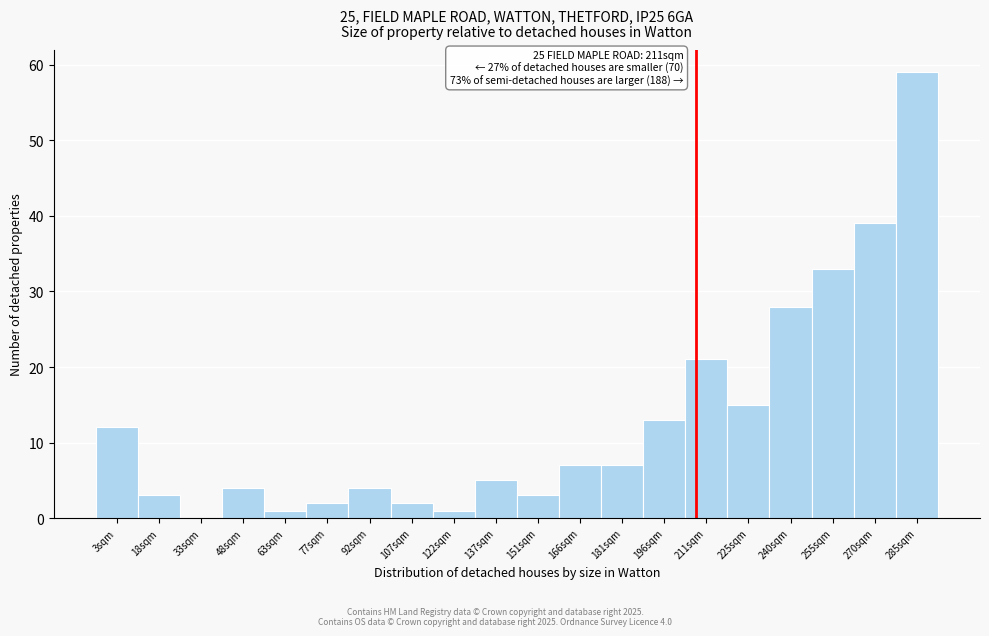

Reading left to right, extract all data points from this chart.

3sqm=12	18sqm=3	33sqm=0	48sqm=4	63sqm=1	77sqm=2	92sqm=4	107sqm=2	122sqm=1	137sqm=5	151sqm=3	166sqm=7	181sqm=7	196sqm=13	211sqm=21	225sqm=15	240sqm=28	255sqm=33	270sqm=39	285sqm=59